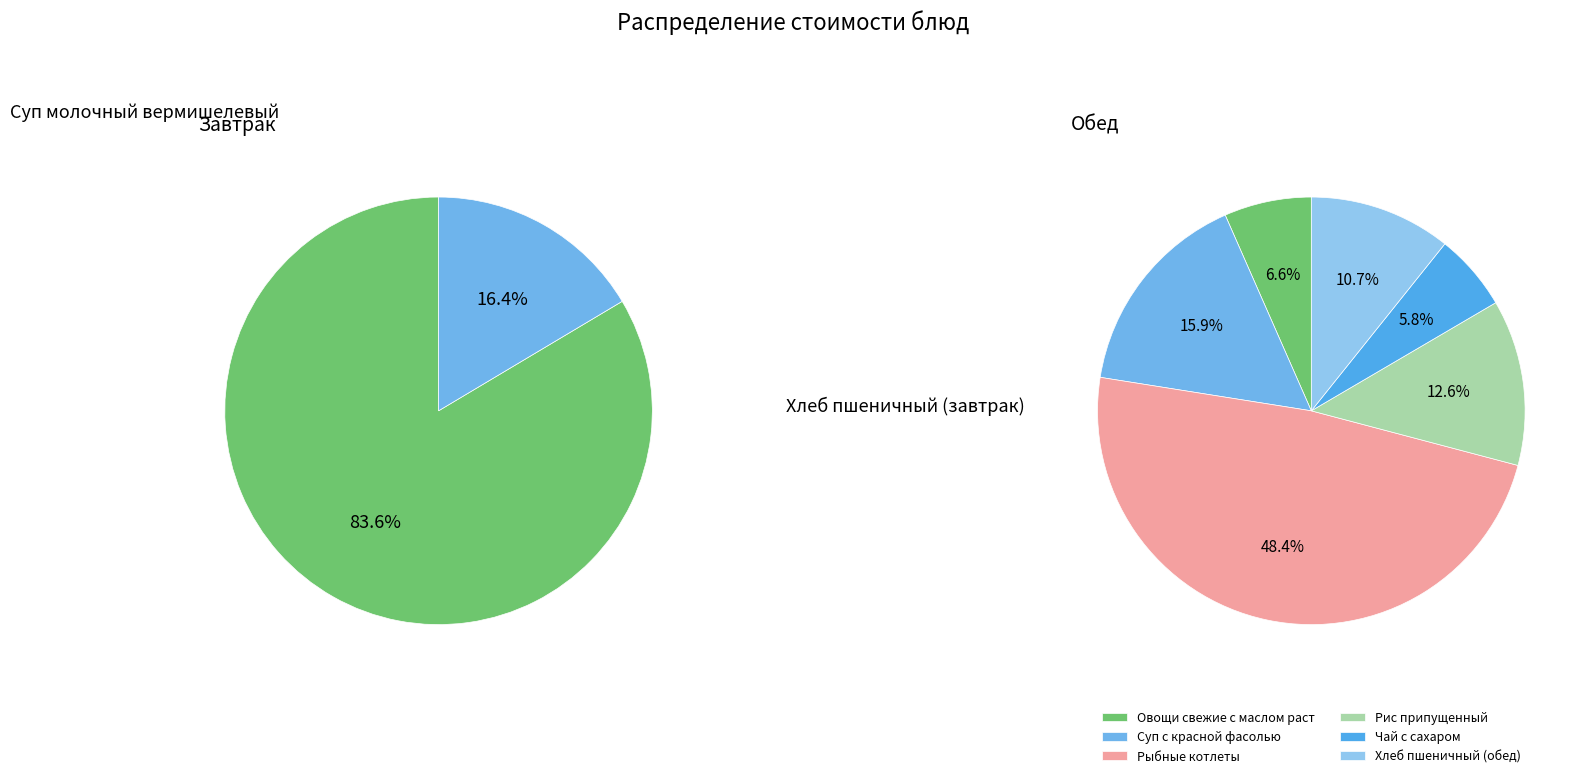

Does Рис припущенный represent more than half of the total?

No